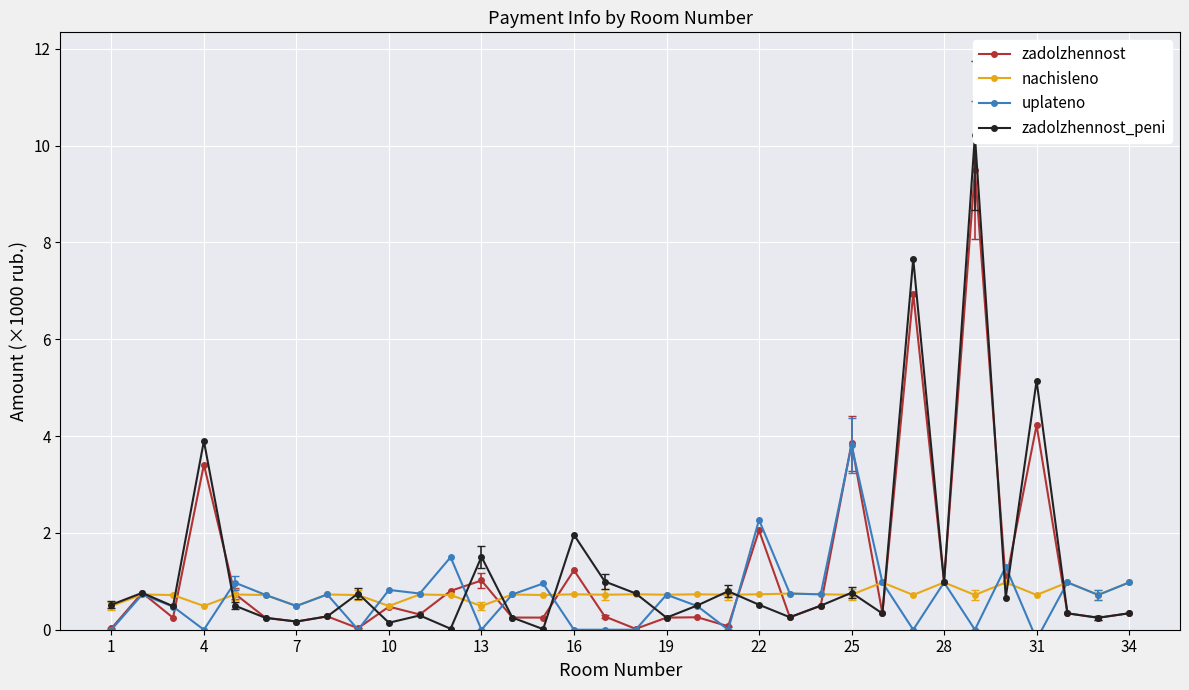

What is the highest value of the nachisleno series?

1.0